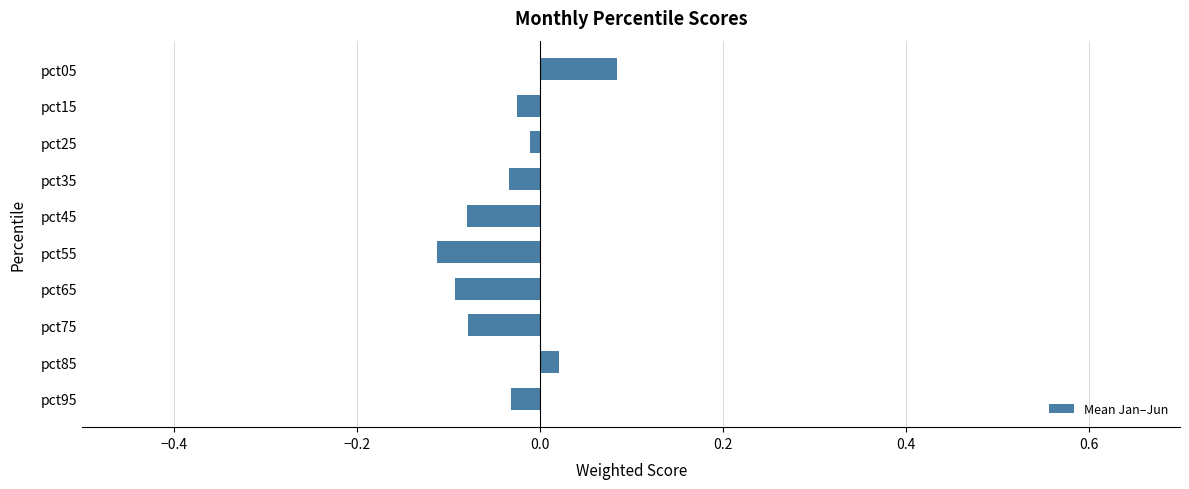

Which has a higher value, pct35 or pct55?

pct35